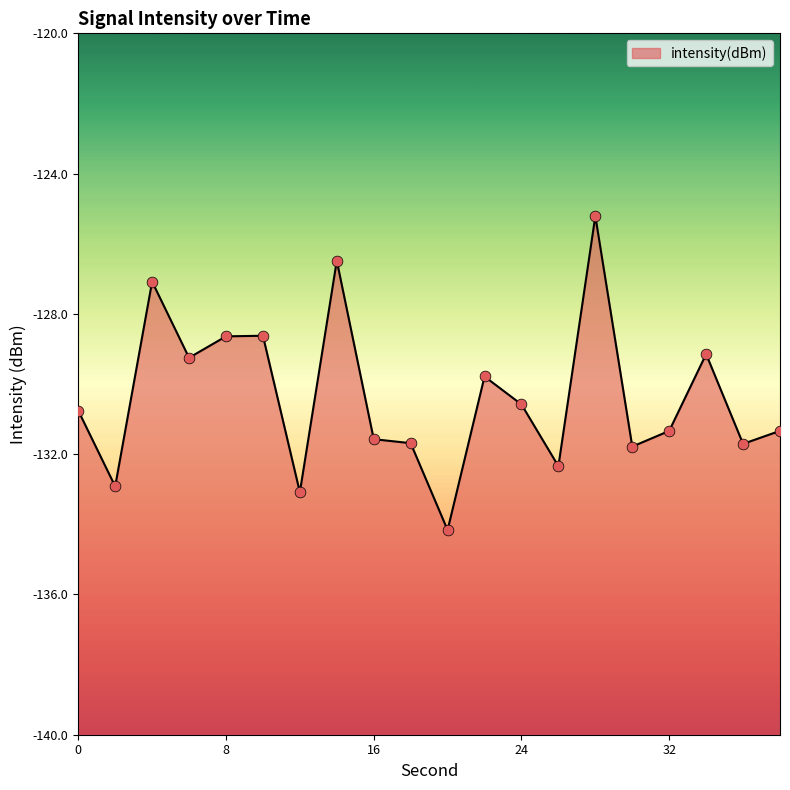

Which has a higher value, 2 or 24?

24